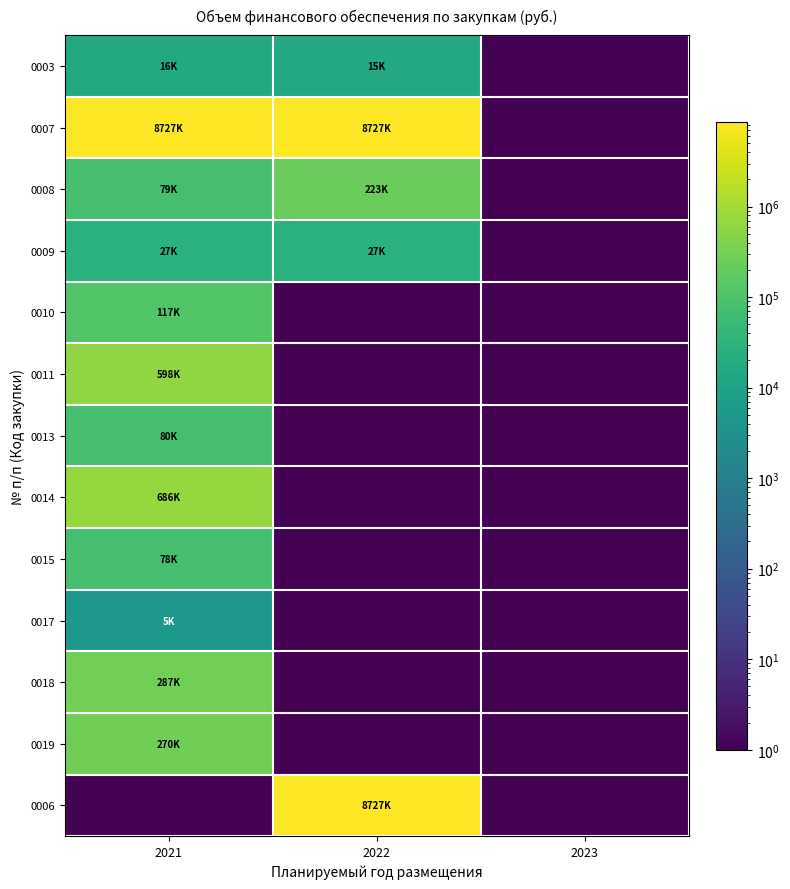

What is the spread (max minus min) of values at 2021?

8727287.9